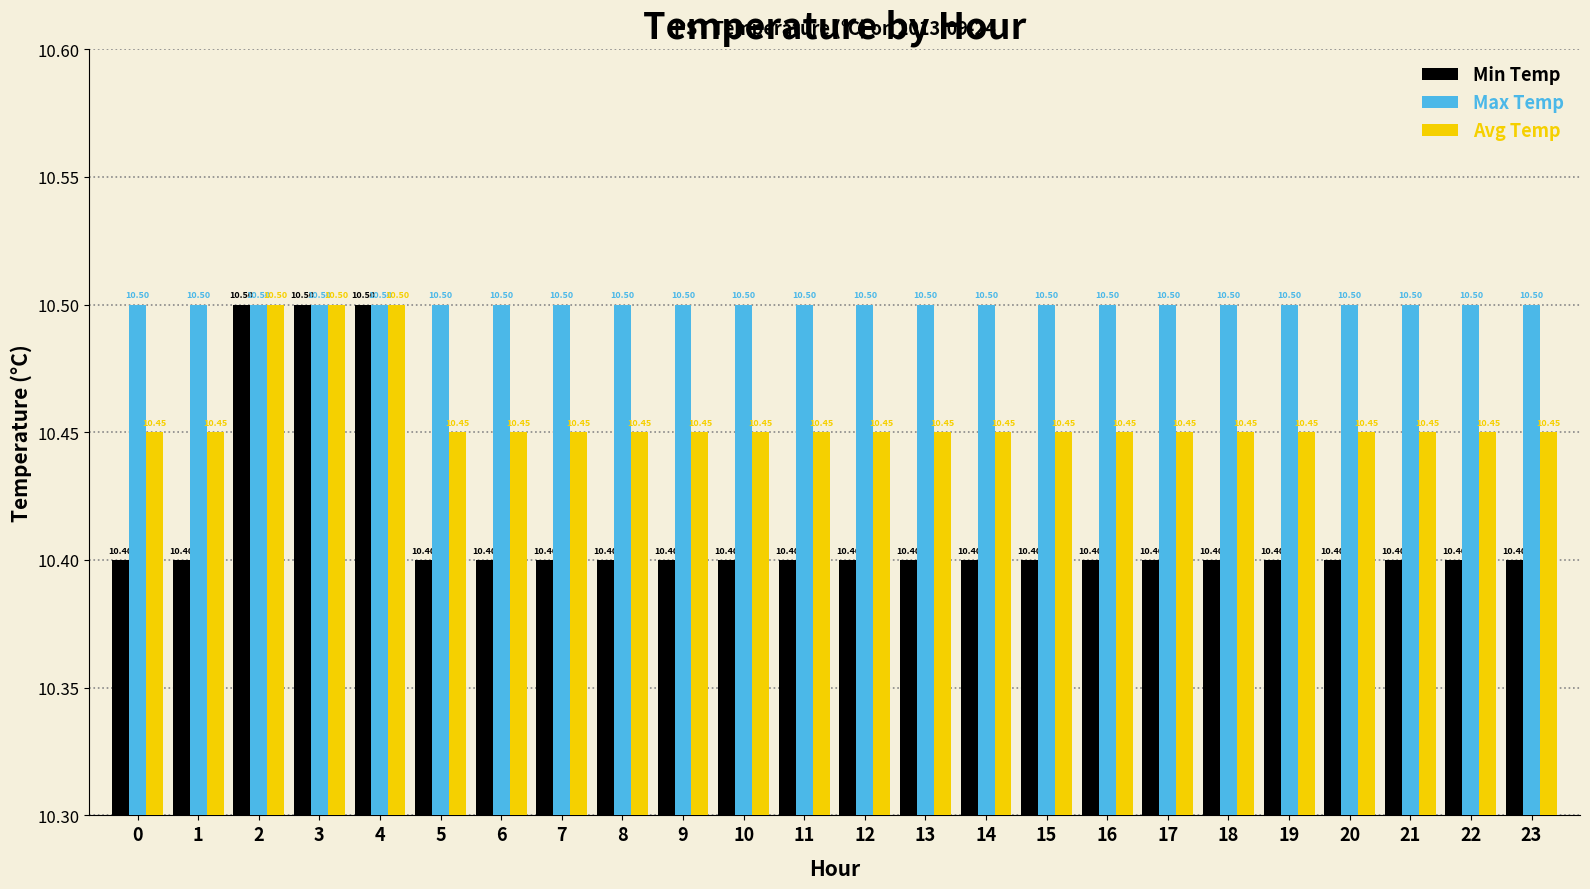

What is the total value across all series at 7?

31.4